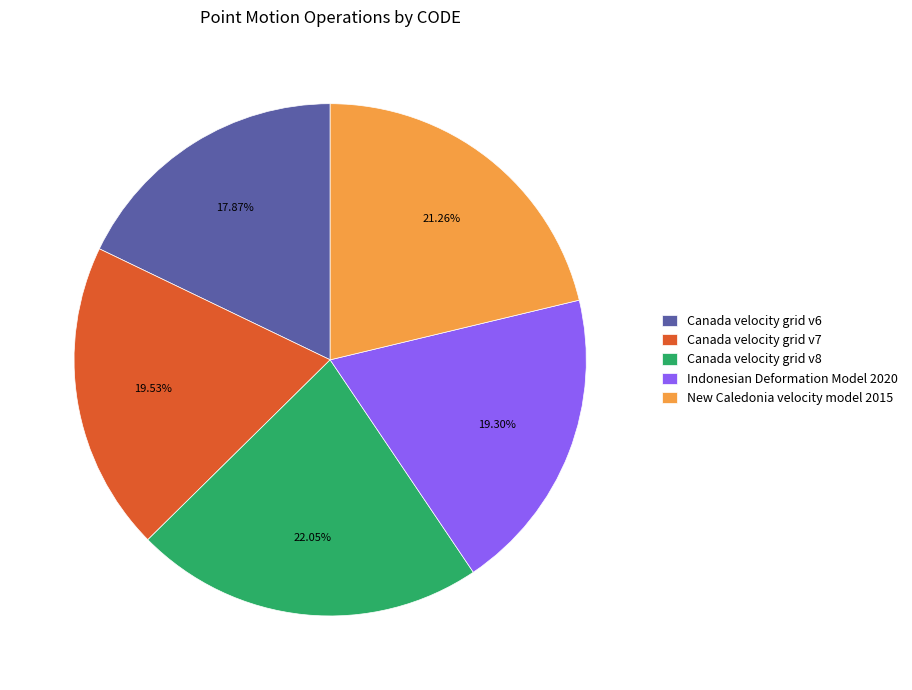

Count the number of slices in the pie.

5